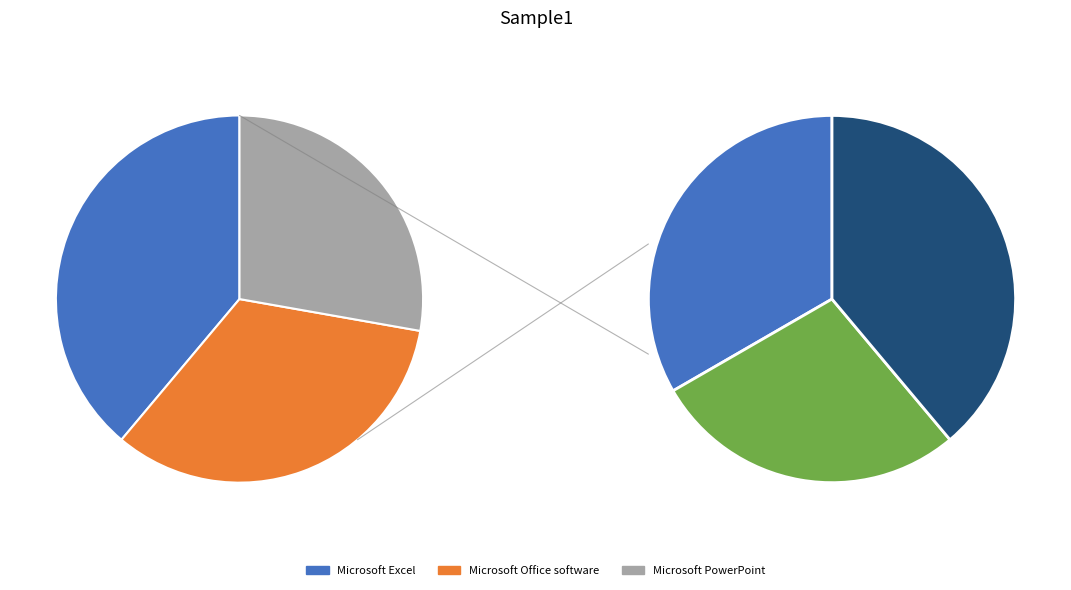

Which category has the biggest portion of the pie?

Microsoft Excel